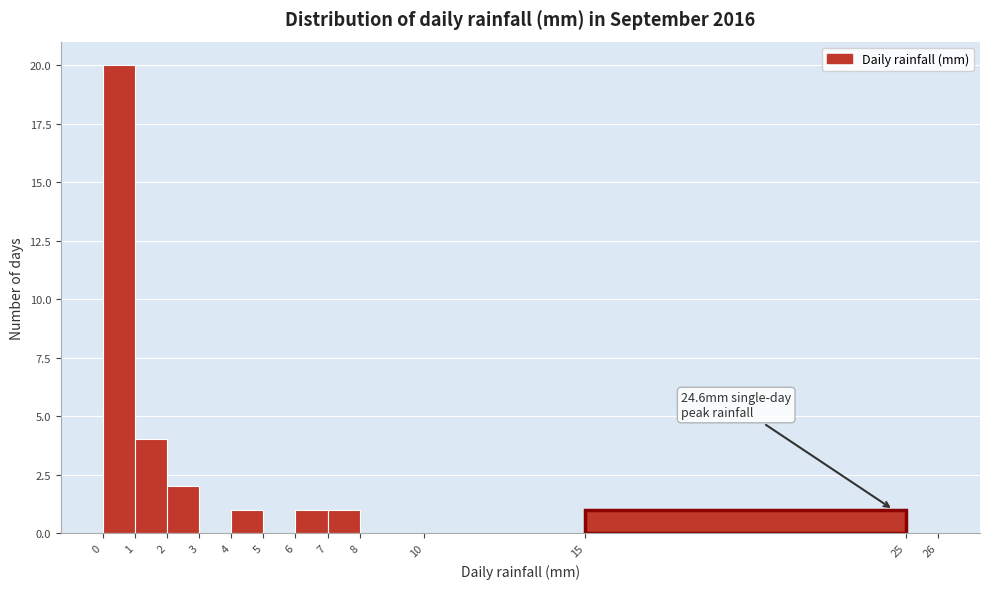

Over which range of the x-axis is the bar tallest?

0 to 1